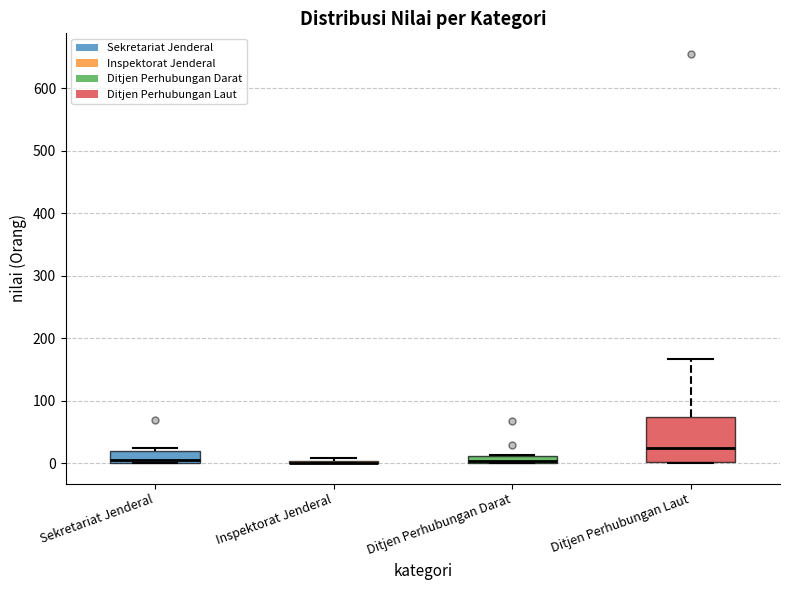

Which box is the tallest, from its lower edge to its upper edge?

Ditjen Perhubungan Laut